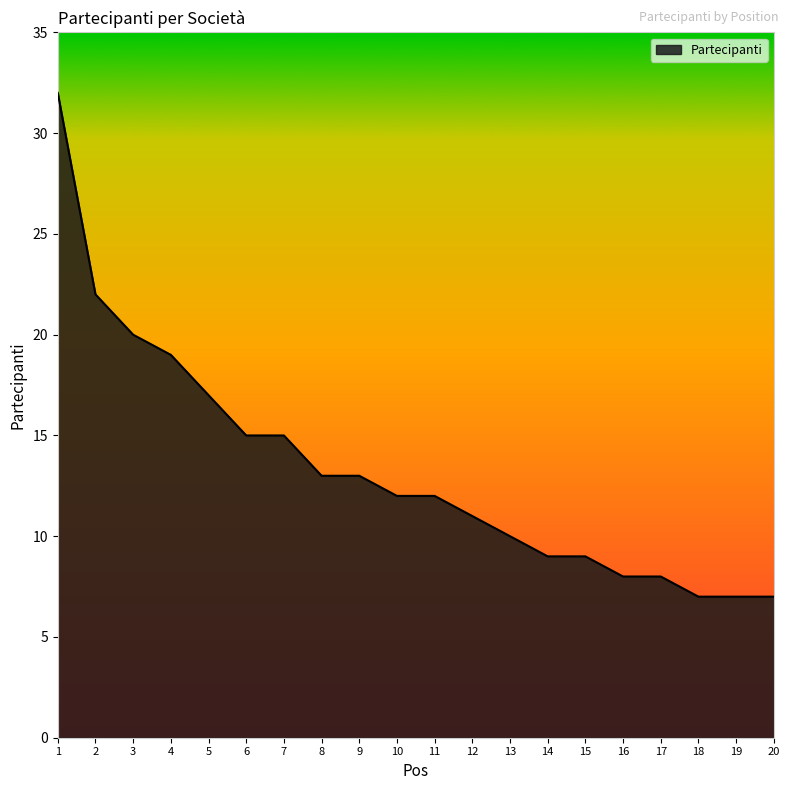

The value at 14 is 9. True or false?

True